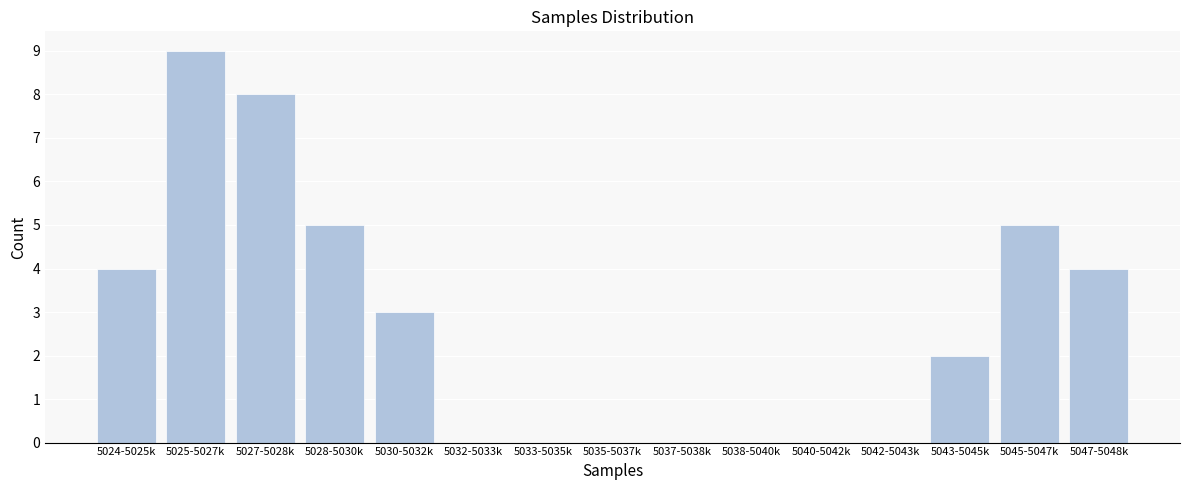

Reading left to right, transcribe all the data shown in this chart.

5024-5025k=4	5025-5027k=9	5027-5028k=8	5028-5030k=5	5030-5032k=3	5032-5033k=0	5033-5035k=0	5035-5037k=0	5037-5038k=0	5038-5040k=0	5040-5042k=0	5042-5043k=0	5043-5045k=2	5045-5047k=5	5047-5048k=4